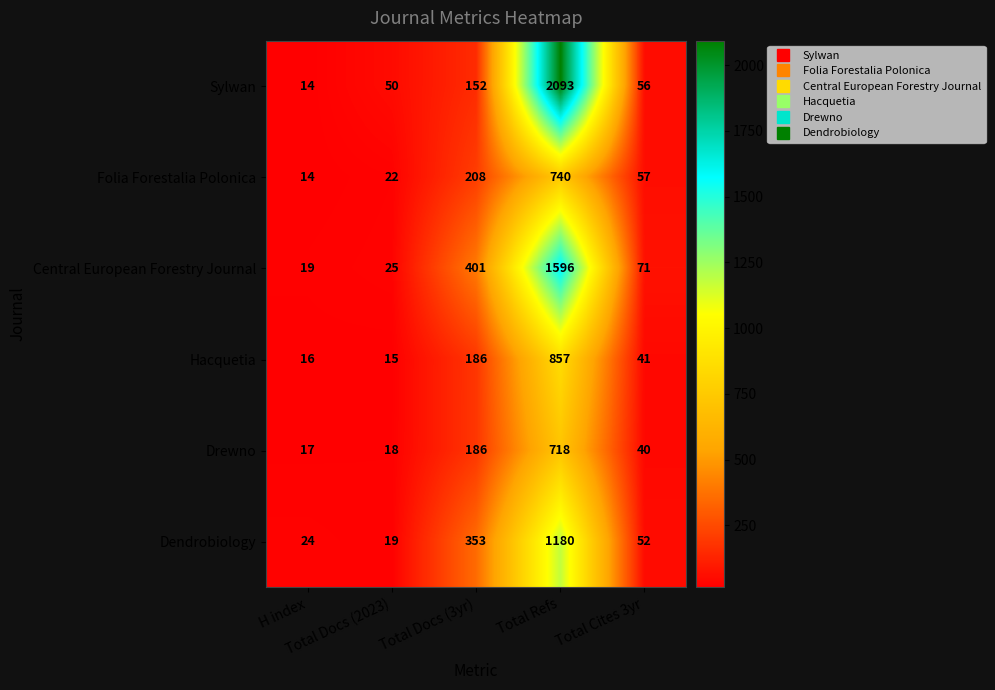

What is the difference between the second highest and minimum values in the Dendrobiology series?

334